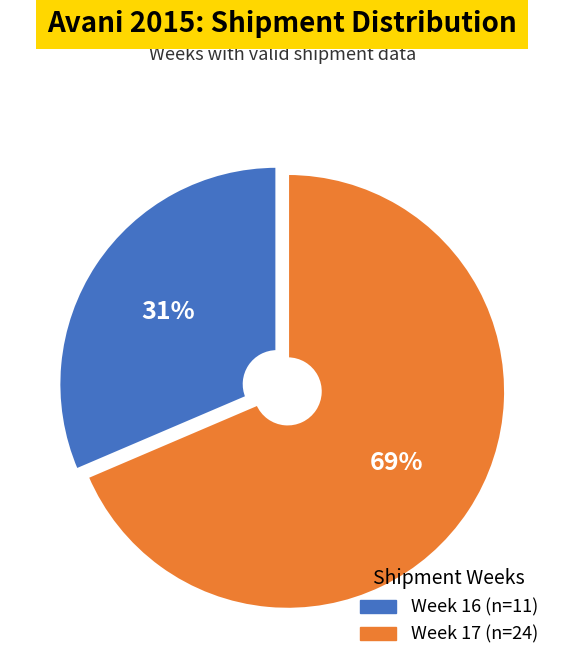

To the nearest percent, what portion does Week 16 represent?

31%